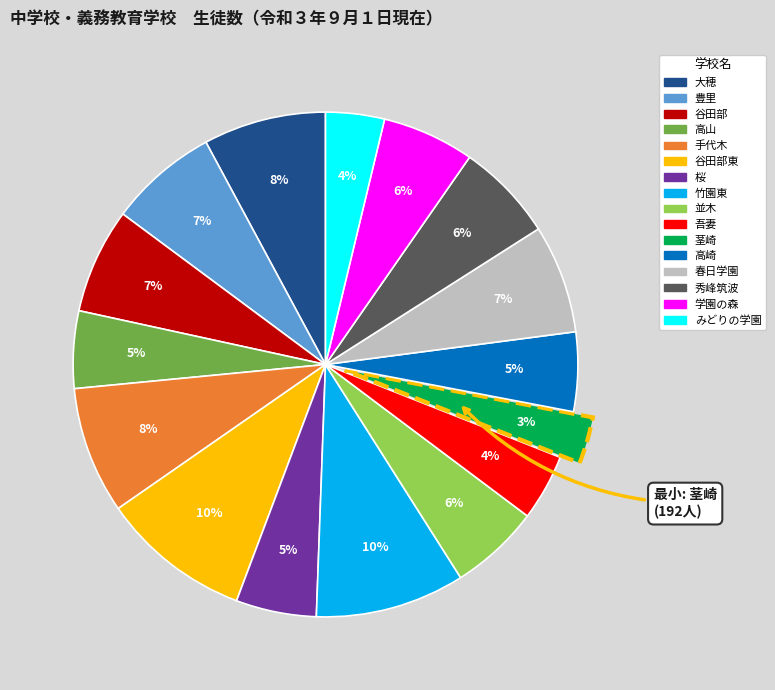

Which has a higher value, 竹園東 or 豊里?

竹園東